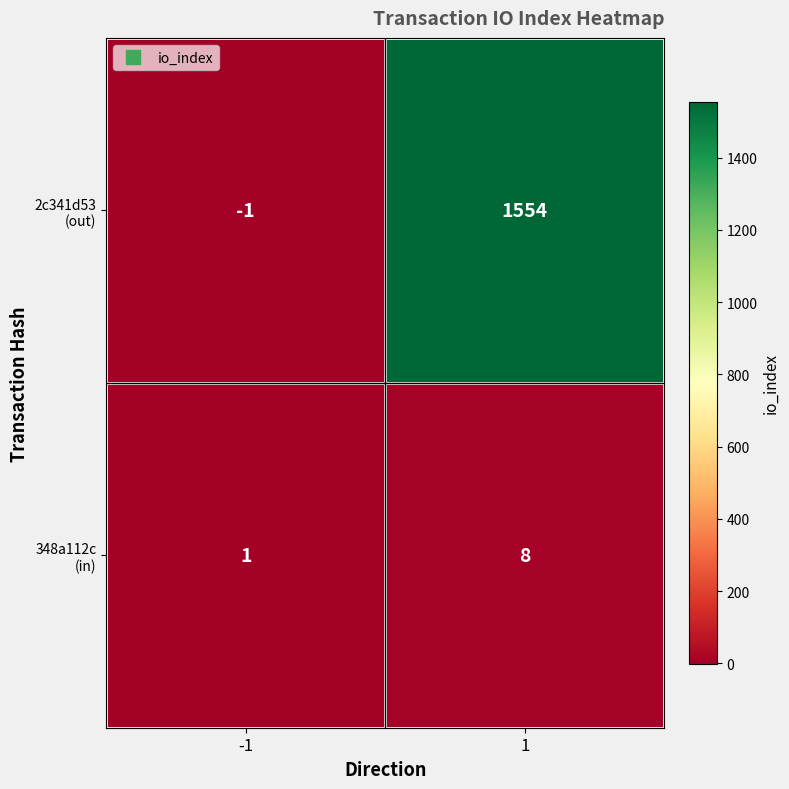

What is the difference between the highest and lowest values at 1?

1546